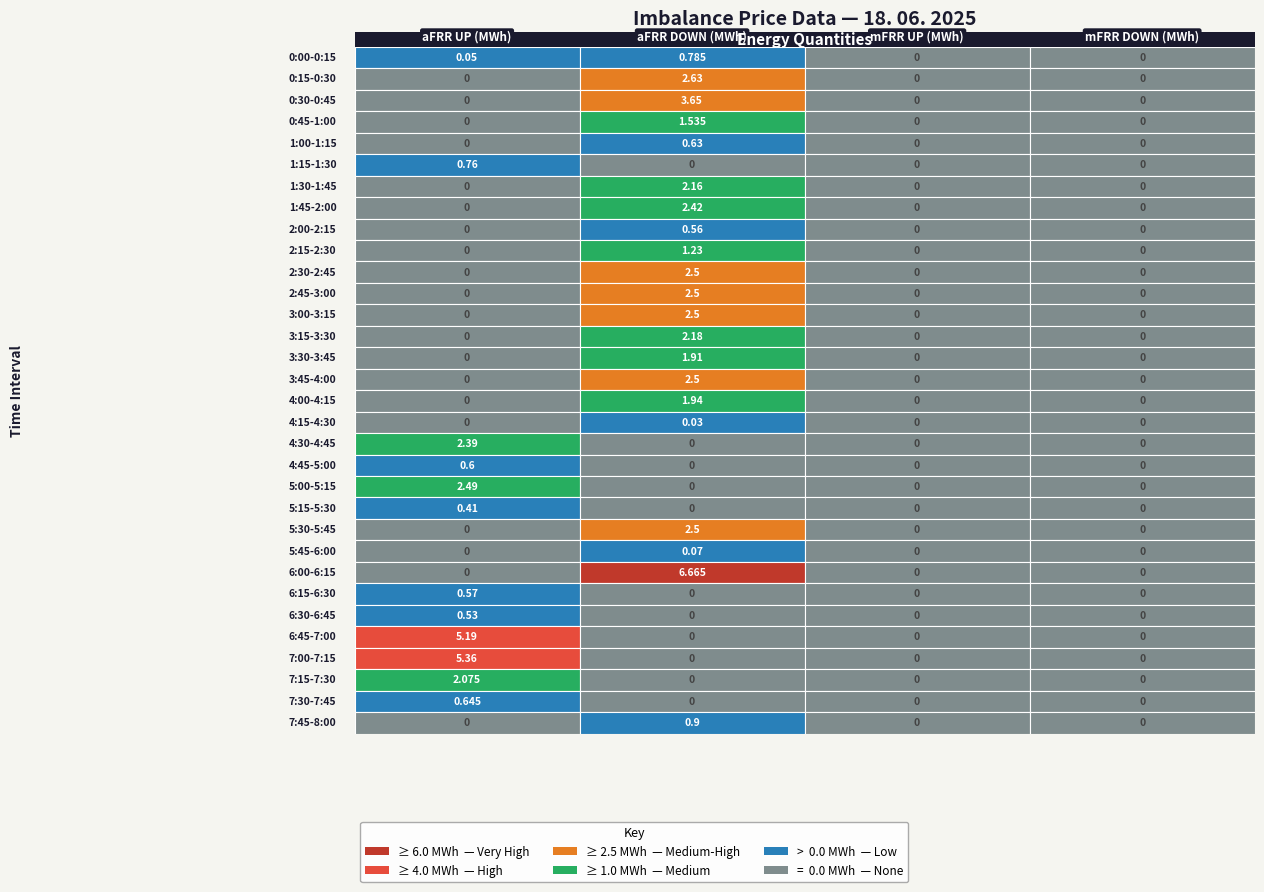

Which series has the largest total across all categories?

6:00-6:15